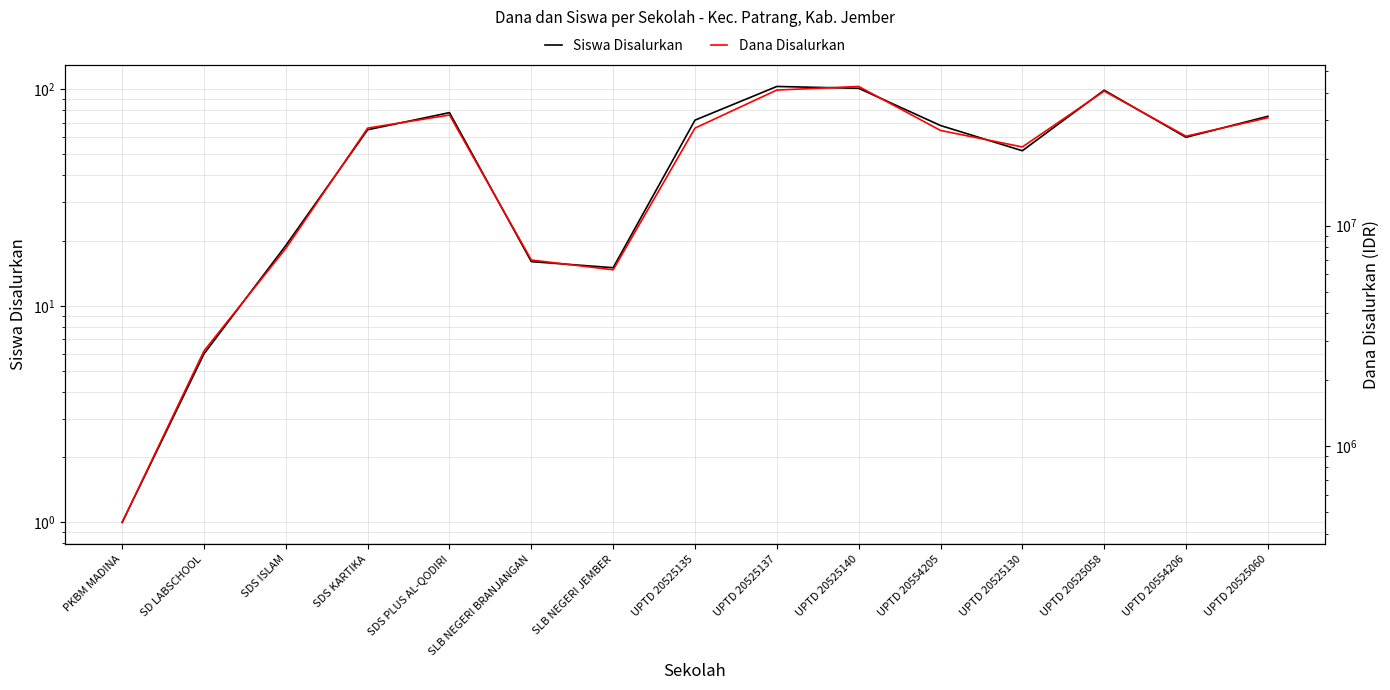

Where is the first local minimum for Dana Disalurkan?

SLB NEGERI JEMBER